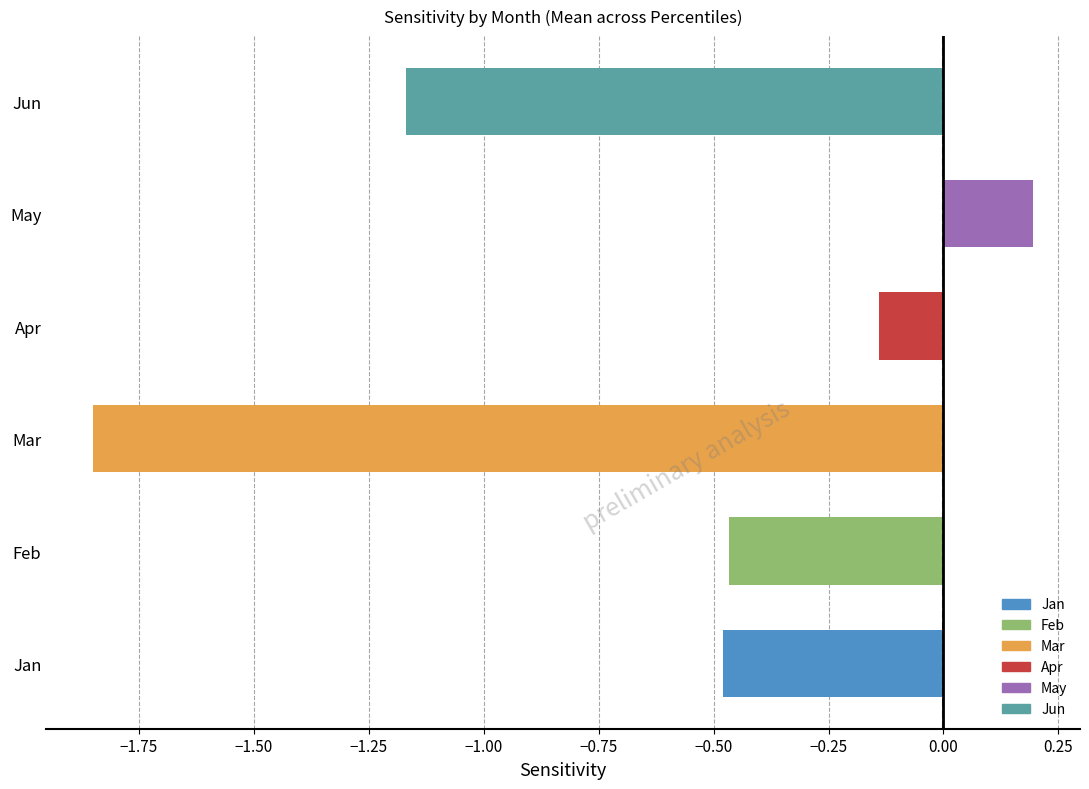

Count the number of categories in the chart.

6